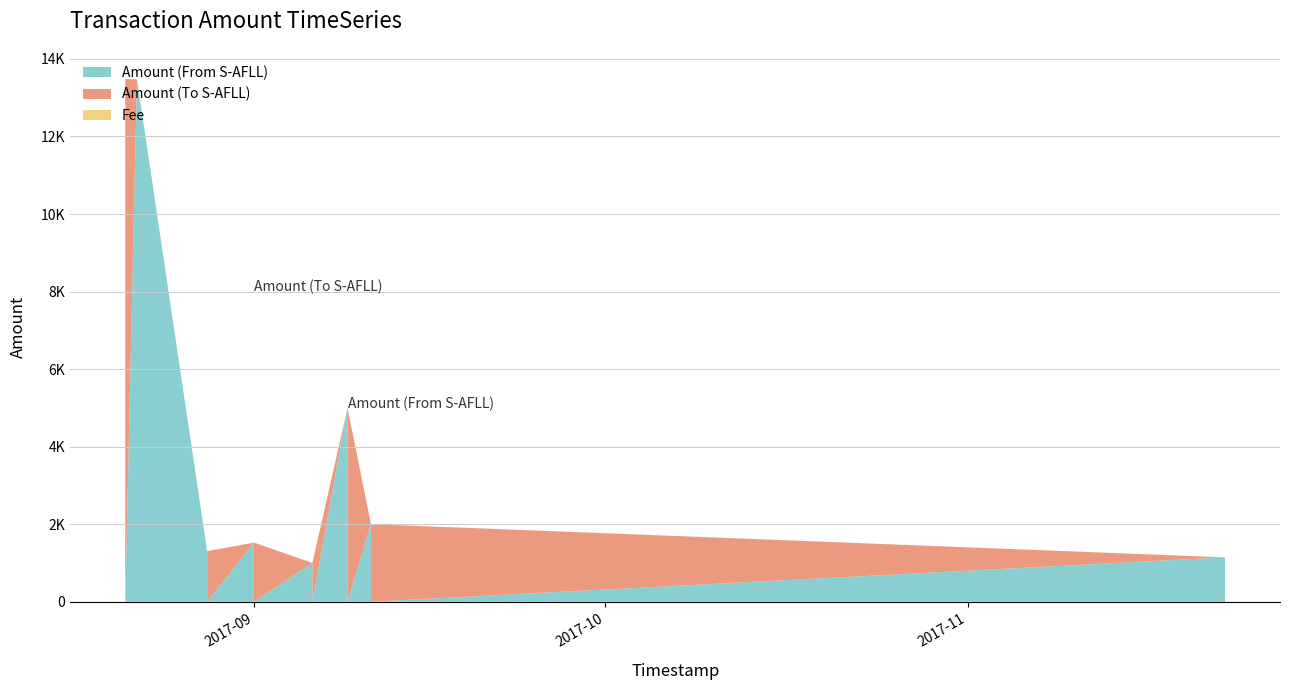

Reading left to right, what are all the values shown in this chart?

Amount (From S-AFLL): 0.0	13477.6	1302.0	0.0	1523.0	0.0	1000.0	0.0	5000.0	0.0	2000.0	0.0	1143.6	0.0
Amount (To S-AFLL): 13478.6	0.0	0.0	1303.0	0.0	1524.0	0.0	1001.0	0.0	5001.0	0.0	2001.0	0.0	1144.6
Fee: 1.0	1.0	1.0	1.0	1.0	1.0	1.0	1.0	1.0	1.0	1.0	1.0	1.0	1.0